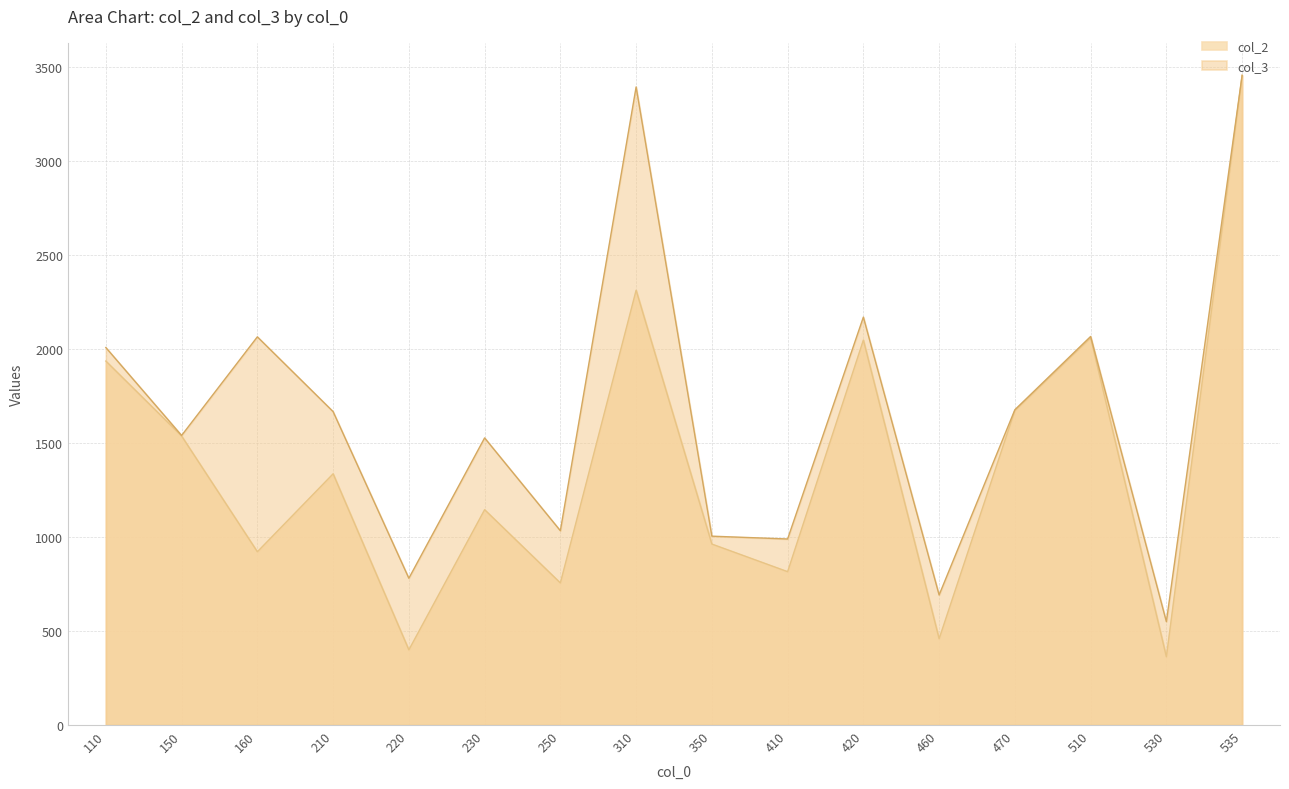

What value does the col_2 series have at 310?

2314